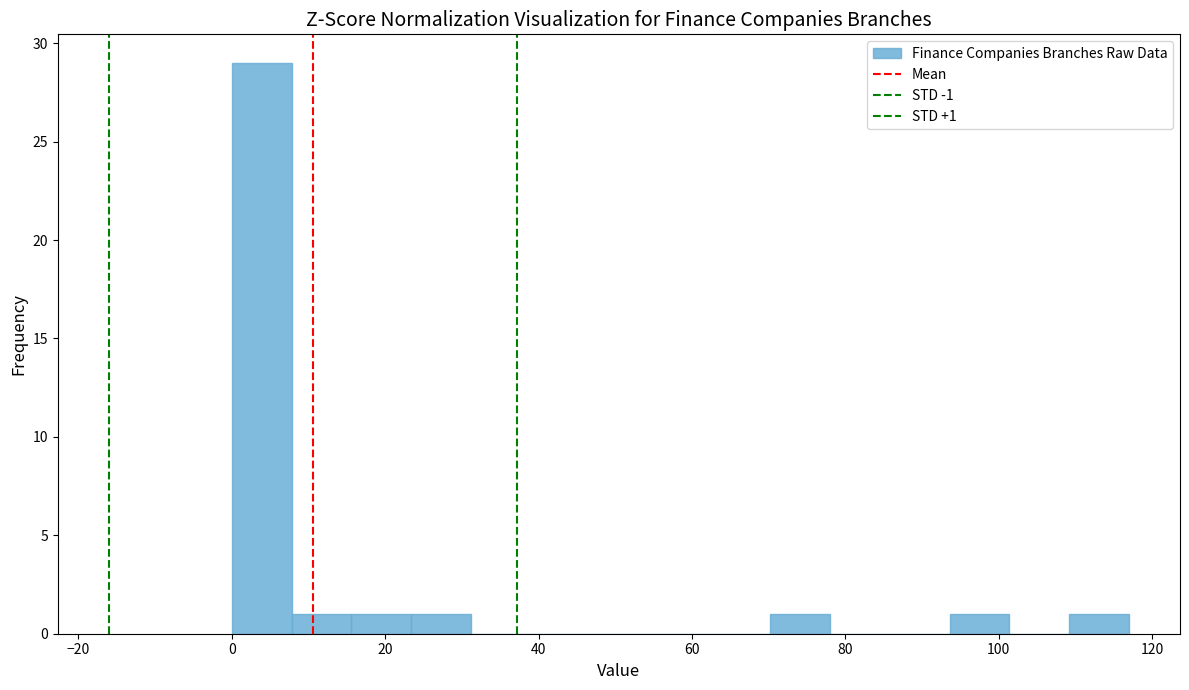

Read against the x-axis, roughly where is the centre of the tallest bar?

4